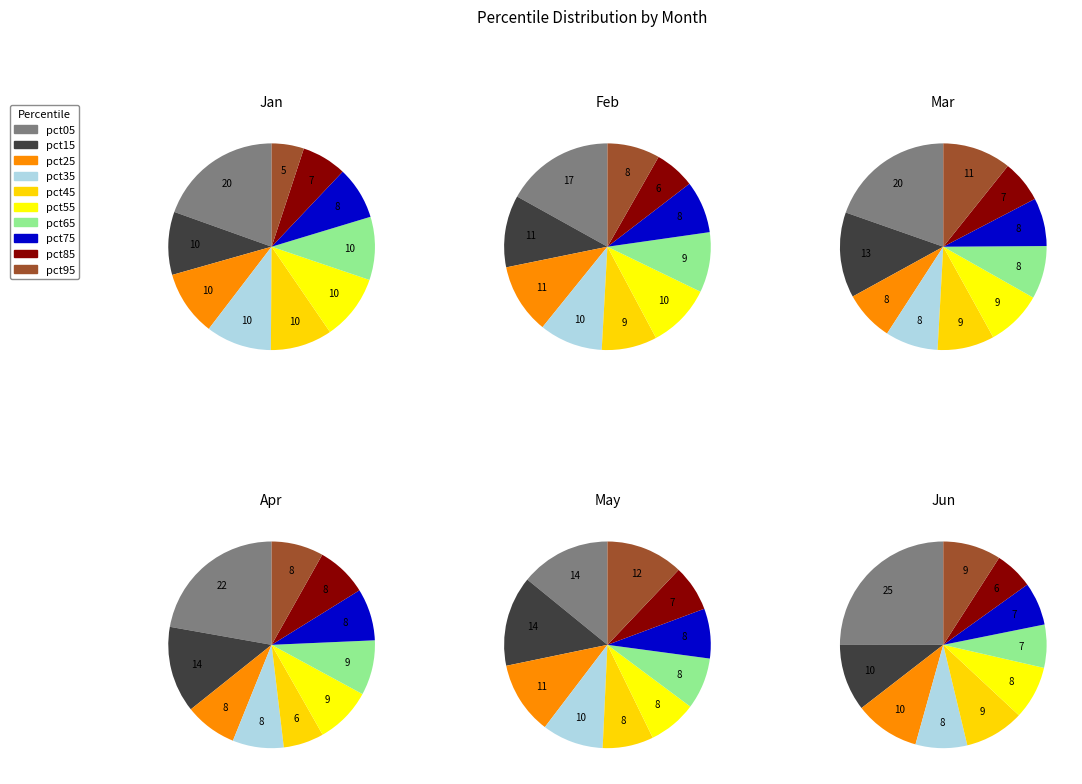

To the nearest percent, what is the combined percentage of pct05 and pct15?

28%